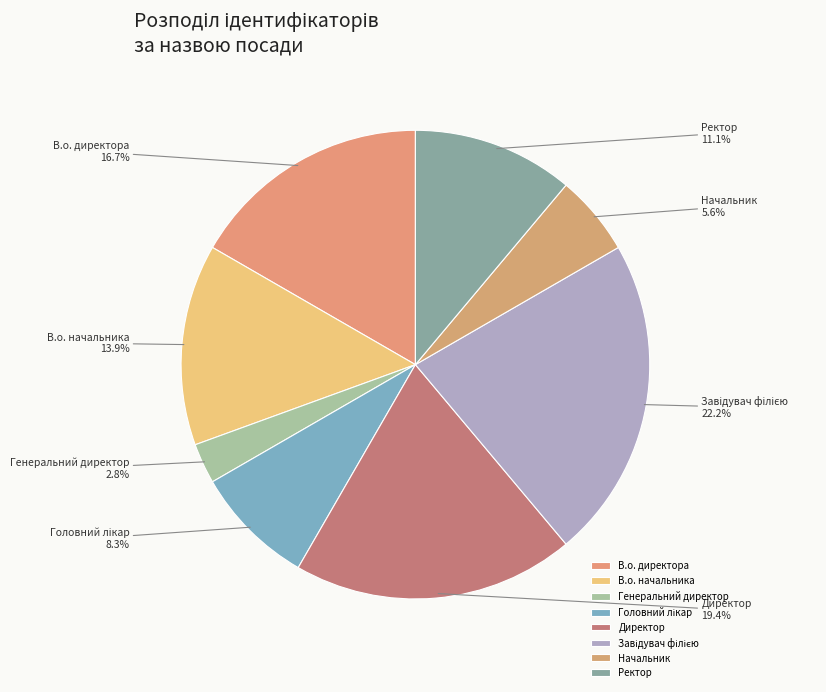

To the nearest percent, what is the average slice percentage?

12%